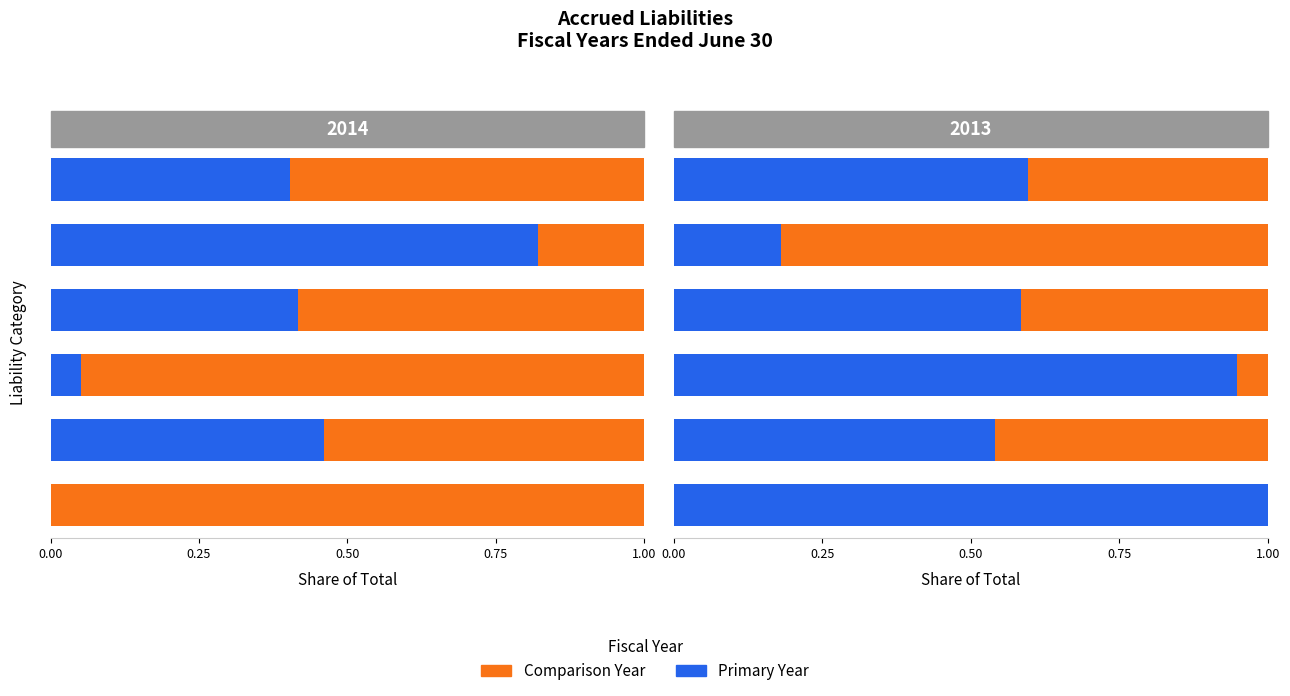

What is the difference between the maximum and minimum values in the 2014 Value series?

0.8